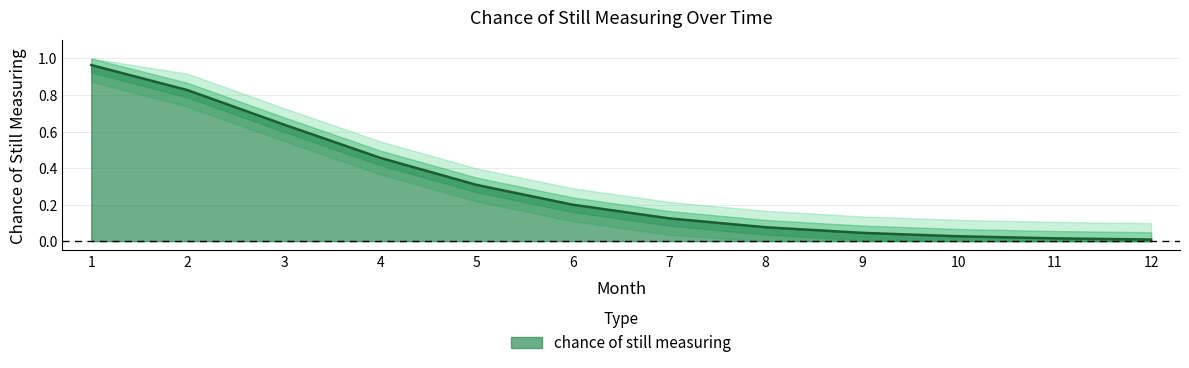

Which has a higher value, 7 or 11?

7